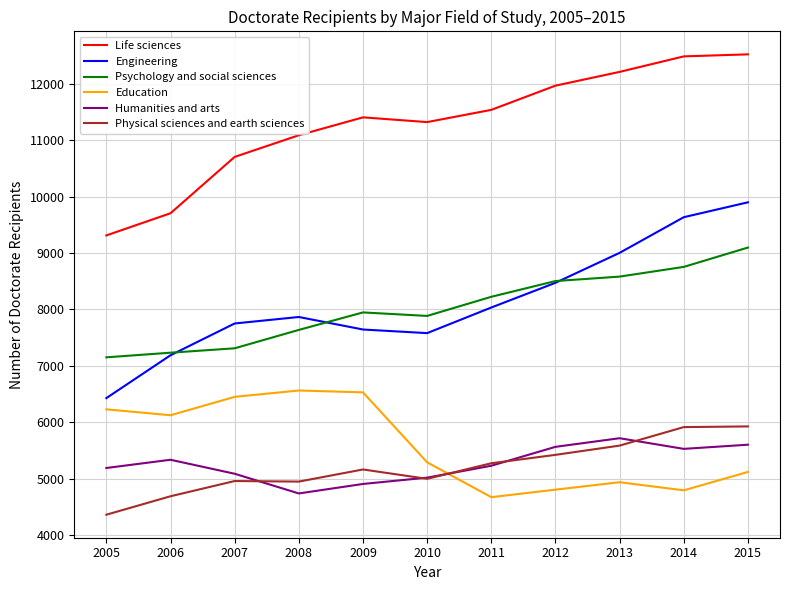

What are all the series names shown in the legend?

Life sciences, Engineering, Psychology and social sciences, Education, Humanities and arts, Physical sciences and earth sciences